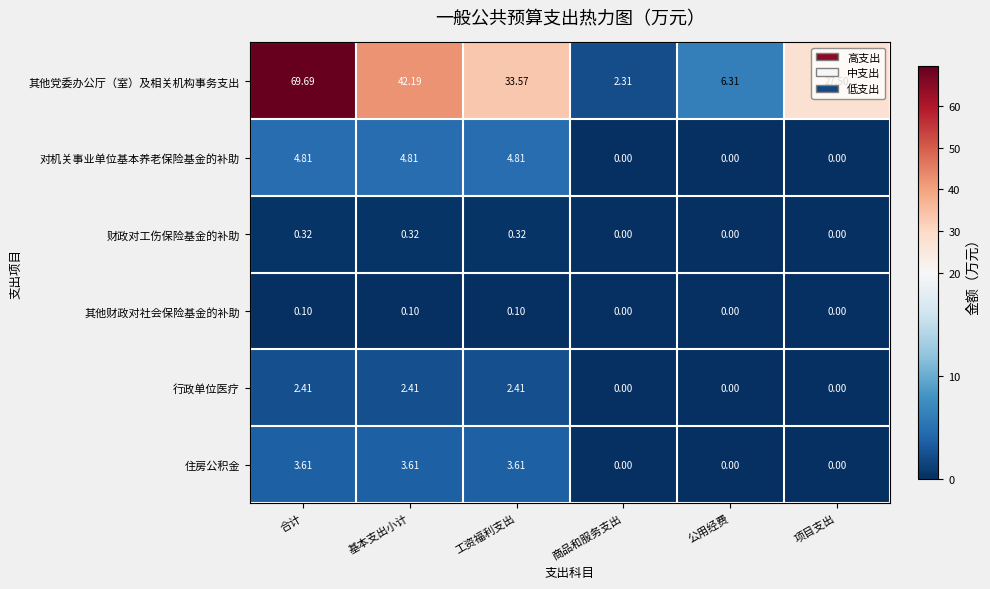

Rank the series at 工资福利支出 from lowest to highest value.

其他财政对社会保险基金的补助, 财政对工伤保险基金的补助, 行政单位医疗, 住房公积金, 对机关事业单位基本养老保险基金的补助, 其他党委办公厅（室）及相关机构事务支出